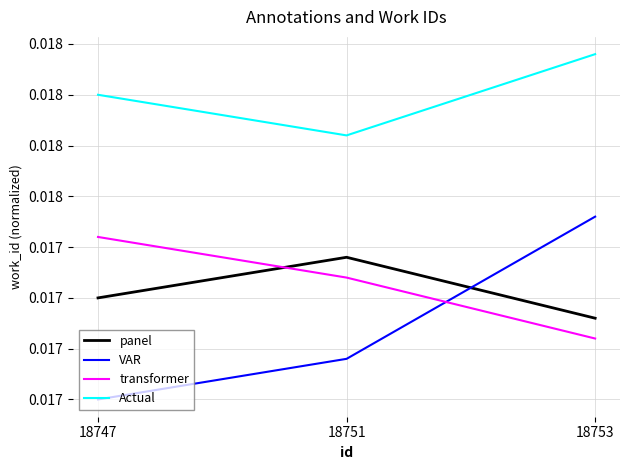

Count the number of data series in this chart.

4